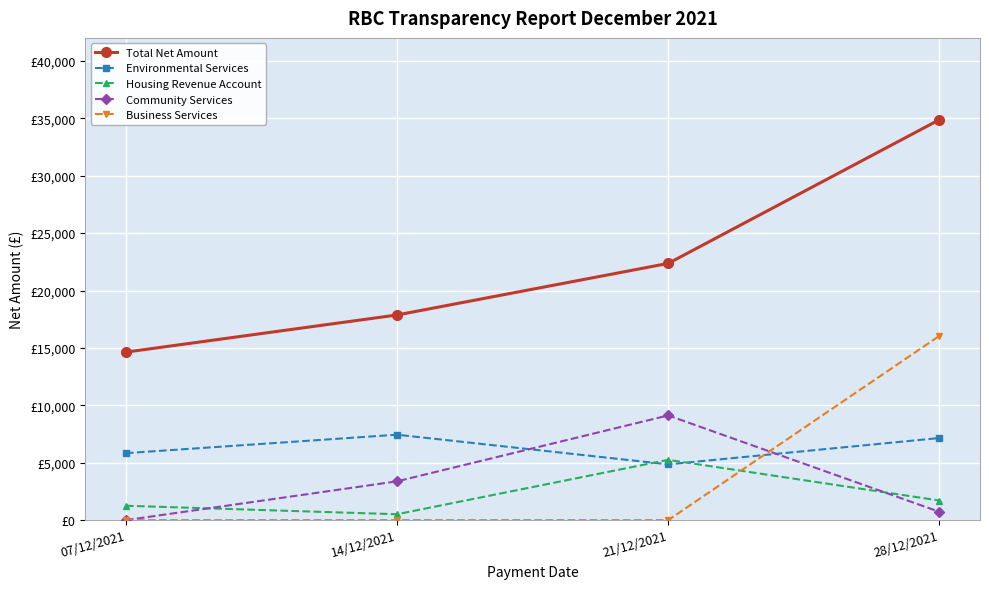

At which label does Business Services reach its peak?

28/12/2021